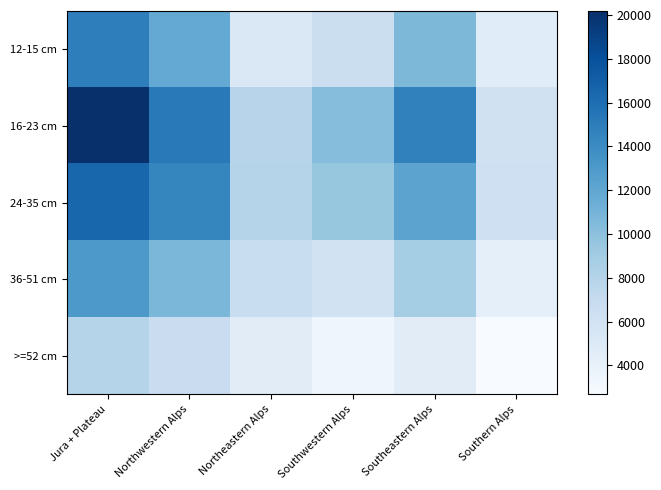

Which has a higher value, Northeastern Alps or Northwestern Alps?

Northwestern Alps